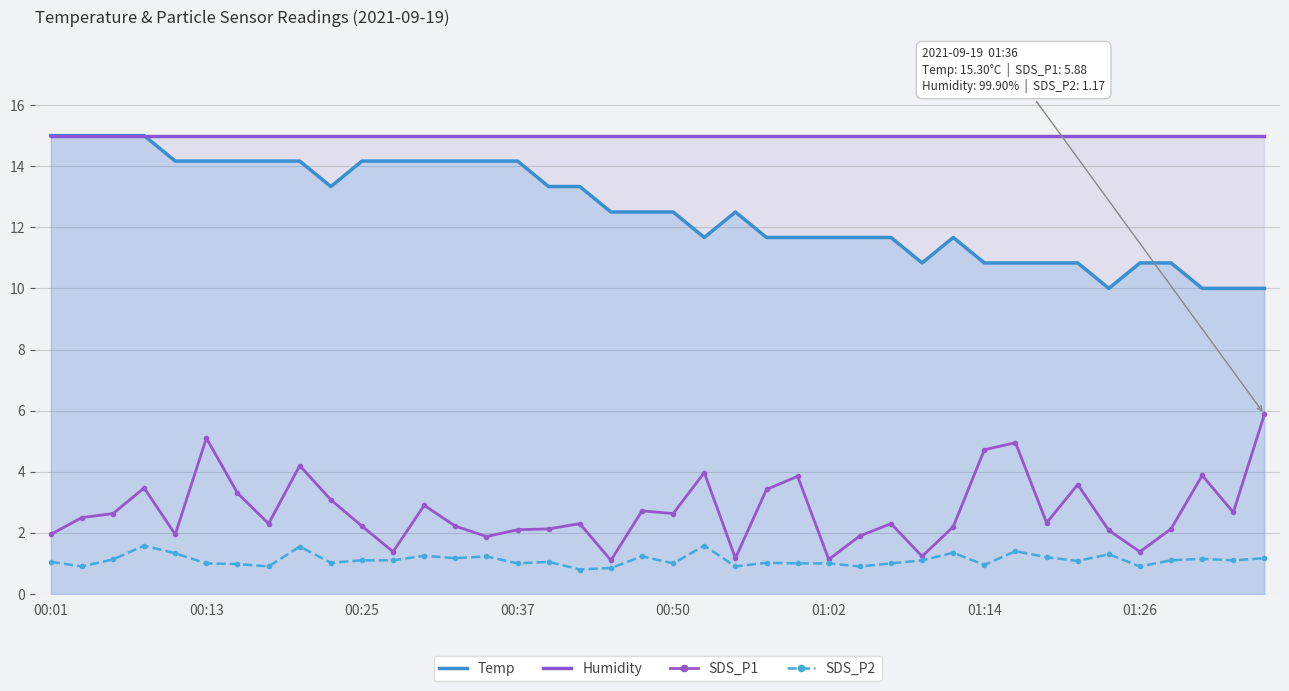

Which series has the largest total across all categories?

Humidity